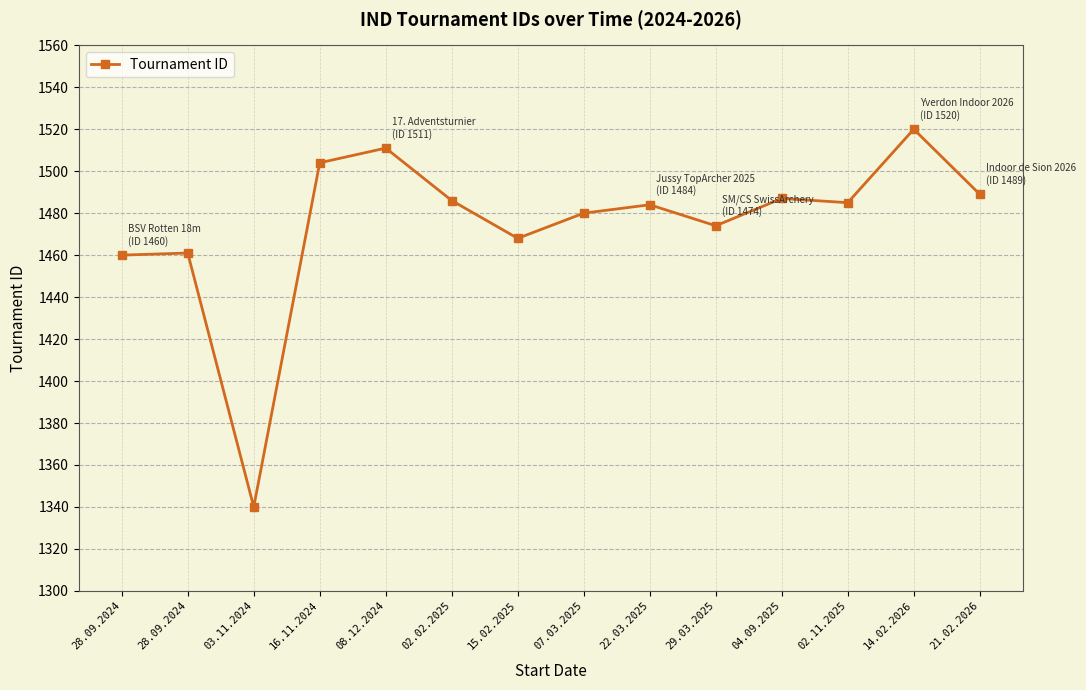

What is the minimum value shown in the chart?

1340